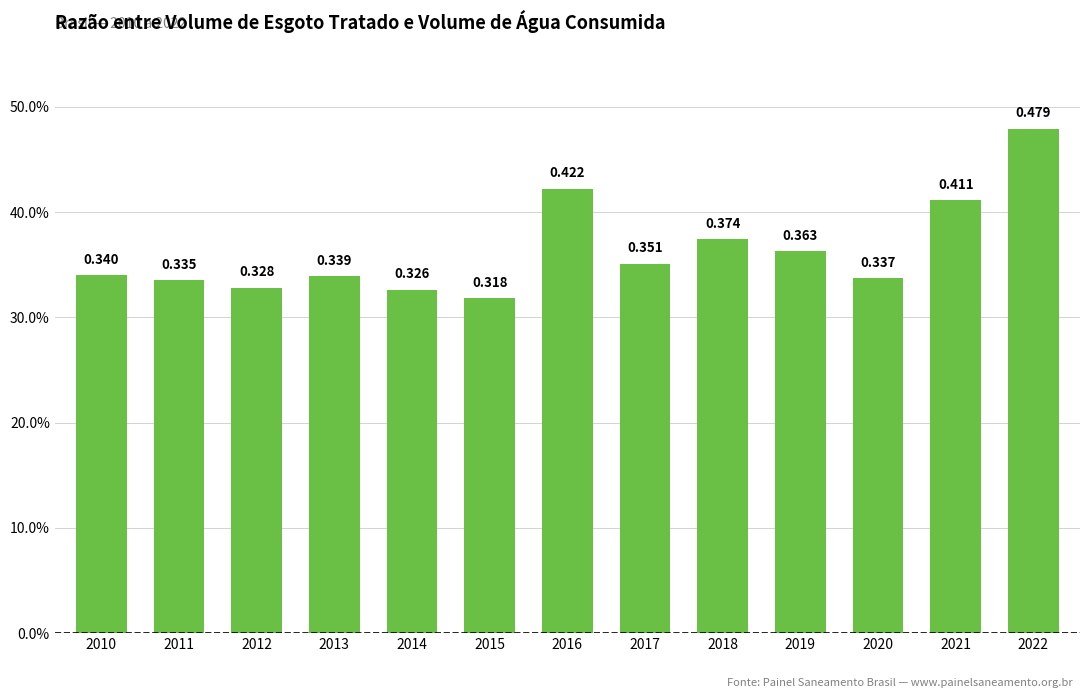

Does the chart contain stacked bars?

No